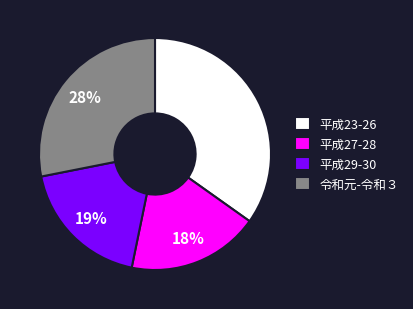

Approximately how many times larger is the value at 平成23-26 compared to 令和元-令和３?

1.2